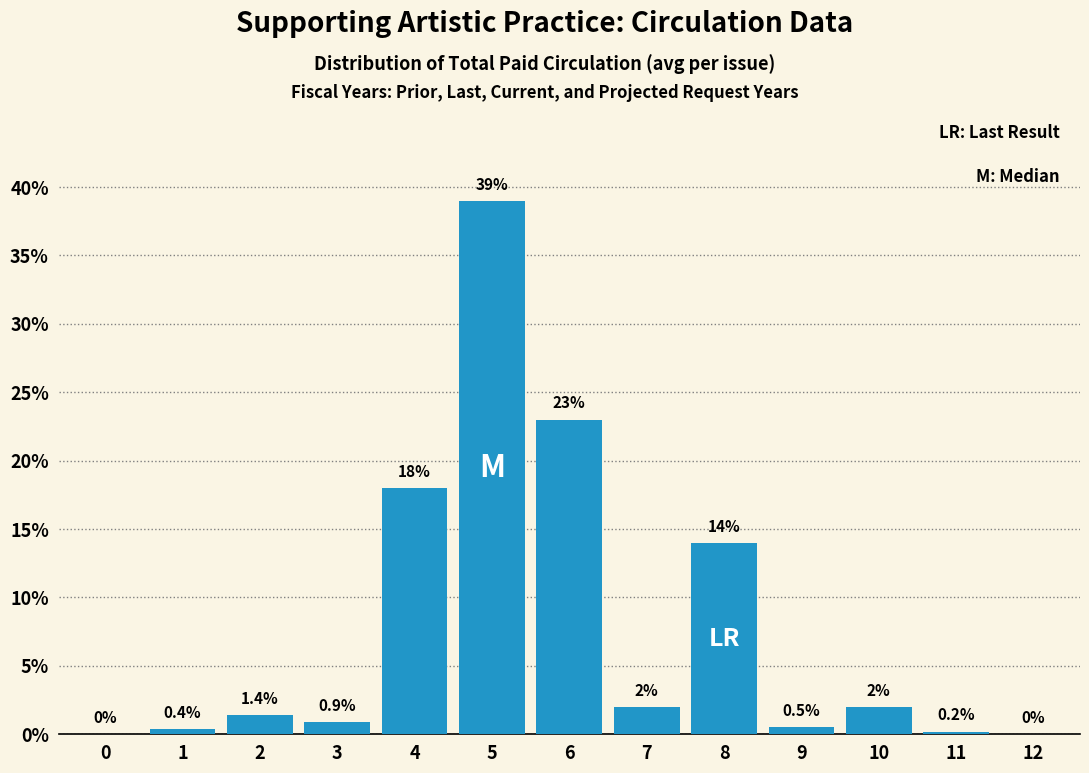

Reading left to right, what are all the values shown in this chart?

0=0.0	1=0.4	2=1.4	3=0.9	4=18.0	5=39.0	6=23.0	7=2.0	8=14.0	9=0.5	10=2.0	11=0.2	12=0.0